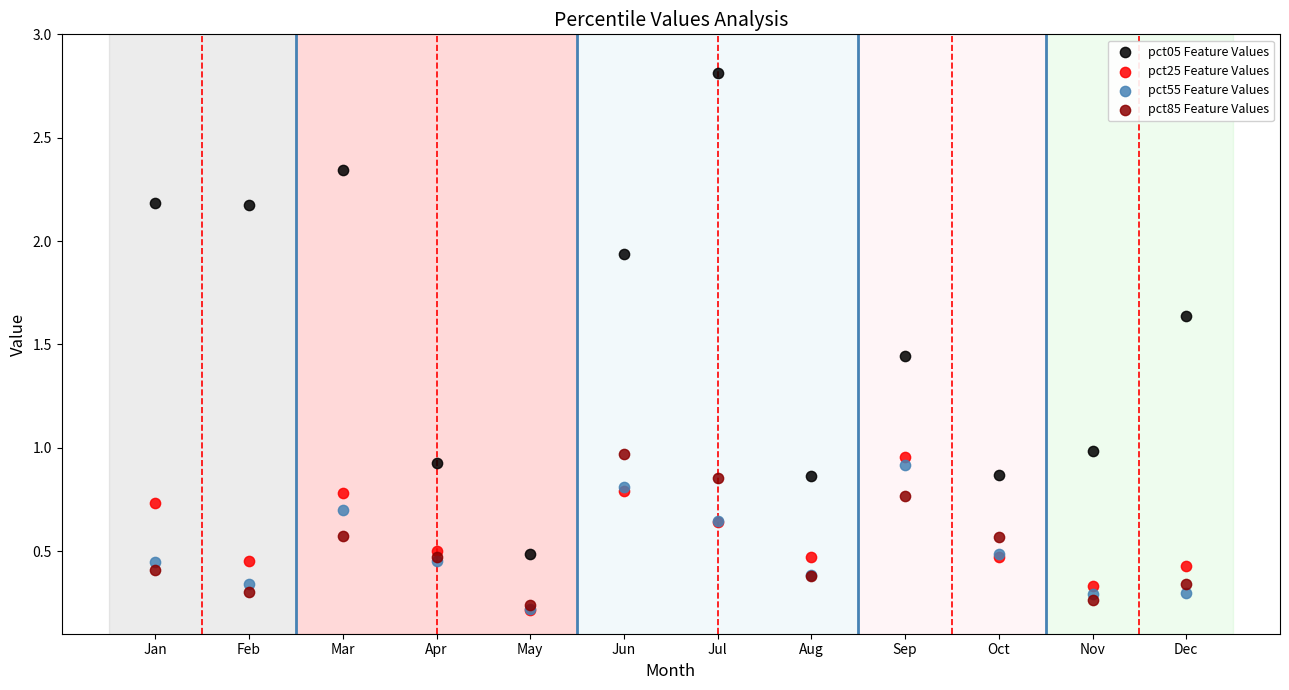

Which series has the largest Y range (max minus min)?

pct05 Feature Values